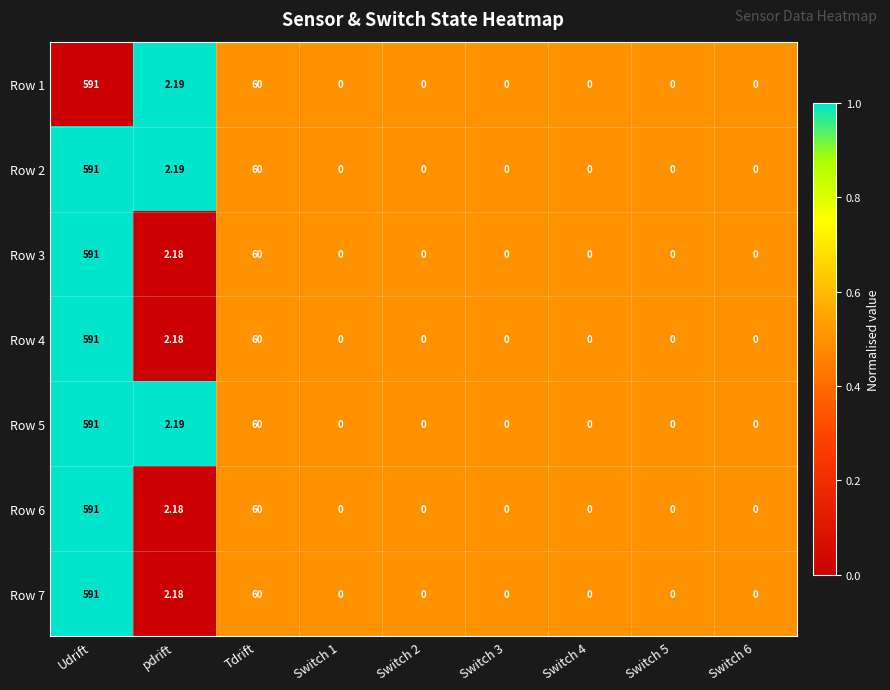

Which label corresponds to the largest value in the chart?

Udrift